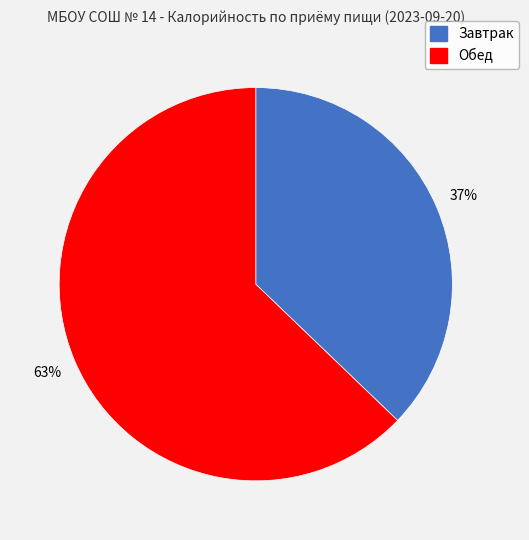

Do Обед and Завтрак together represent more than half of the pie?

Yes